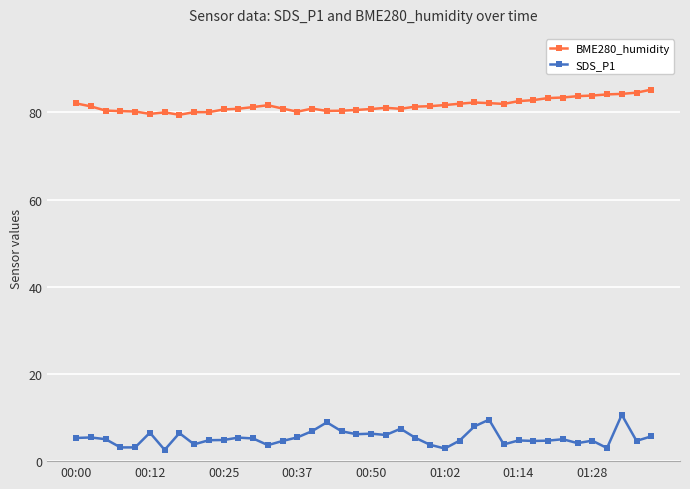

True or false: SDS_P1 has more than 2 interior local peaks.

True